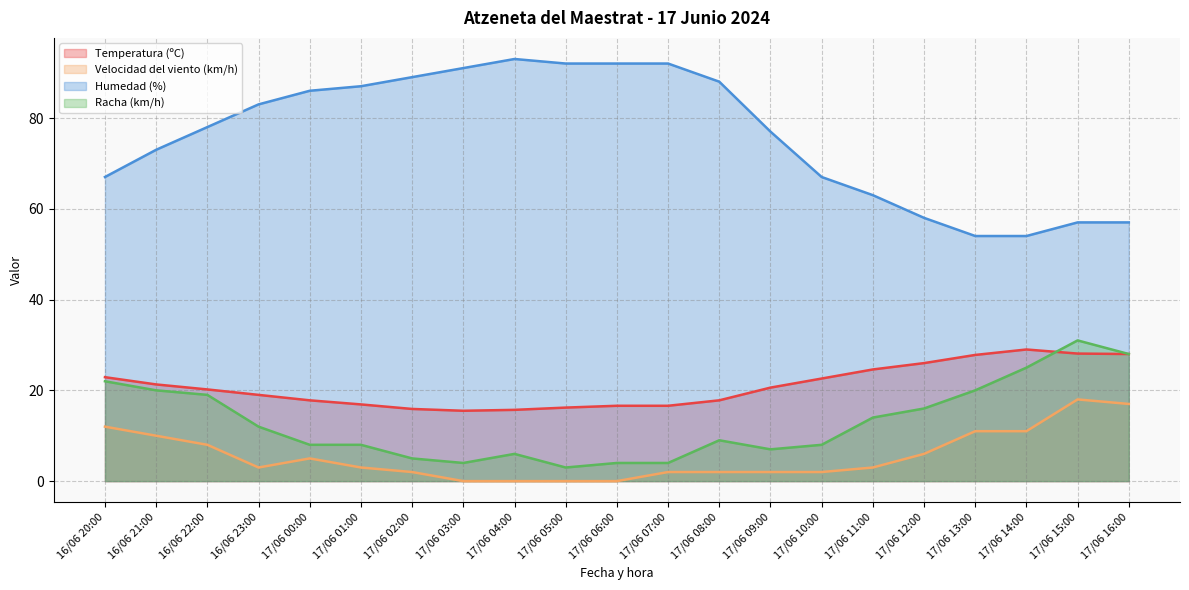

At which label does Humedad (%) first exceed 78?

16/06 23:00